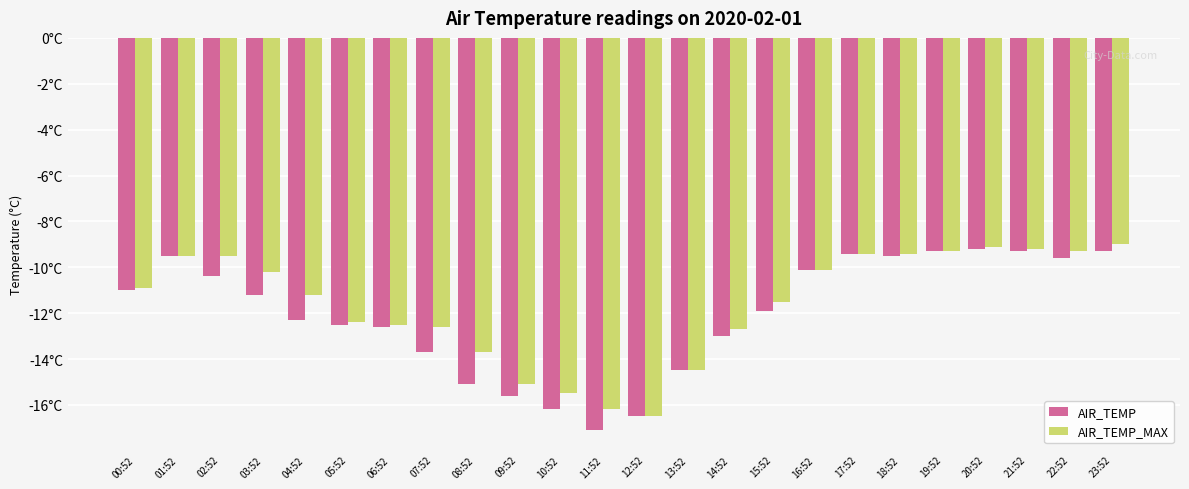

Which series has the largest total across all categories?

AIR_TEMP_MAX